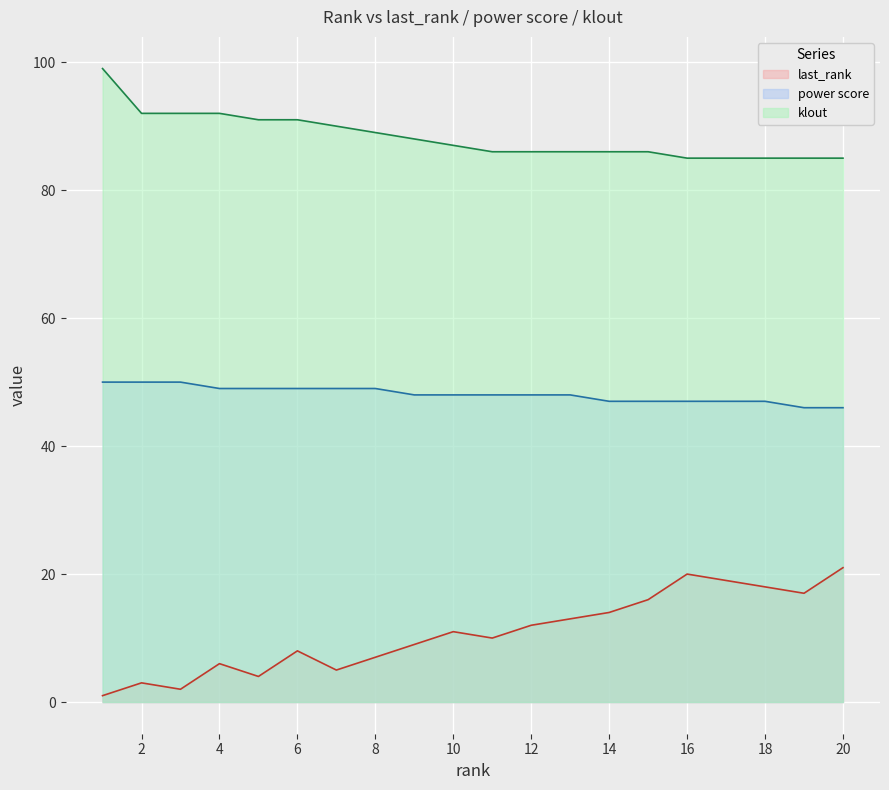

What is the lowest value of the last_rank series?

1